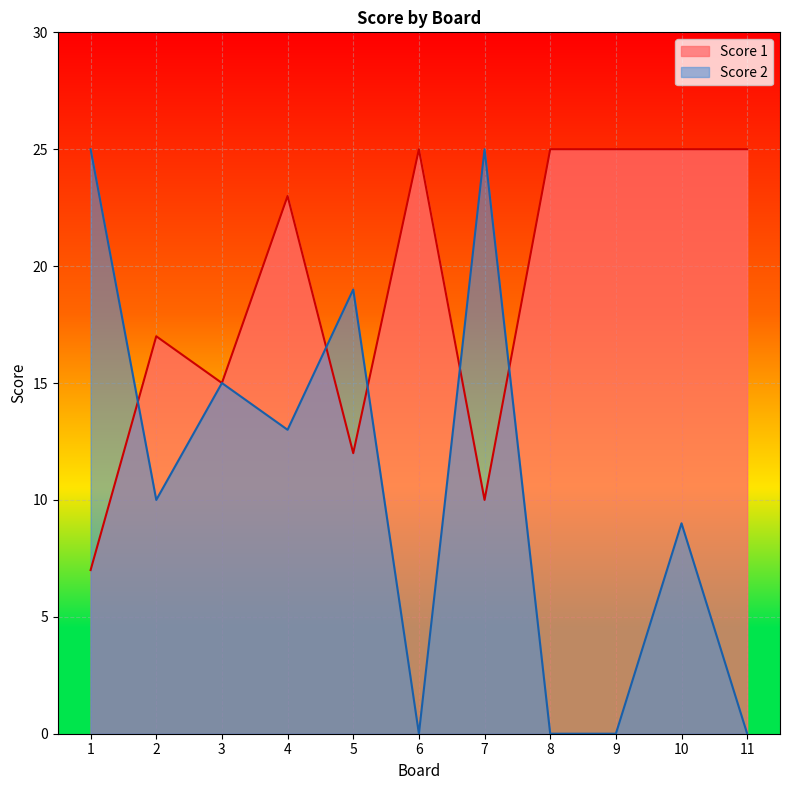

What is the sum of the Score 1 values at 4 and 7?

33